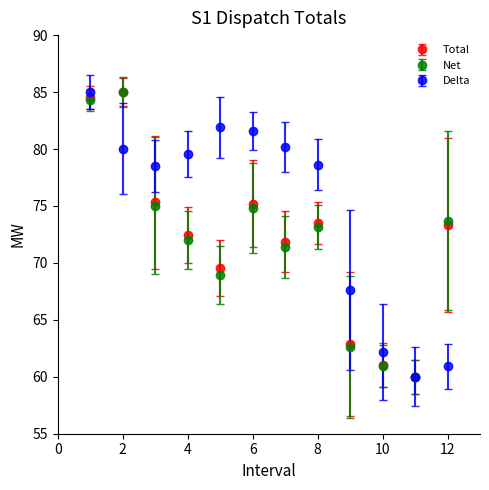

What is the value of the Net point at the 2nd from the left?

85.0